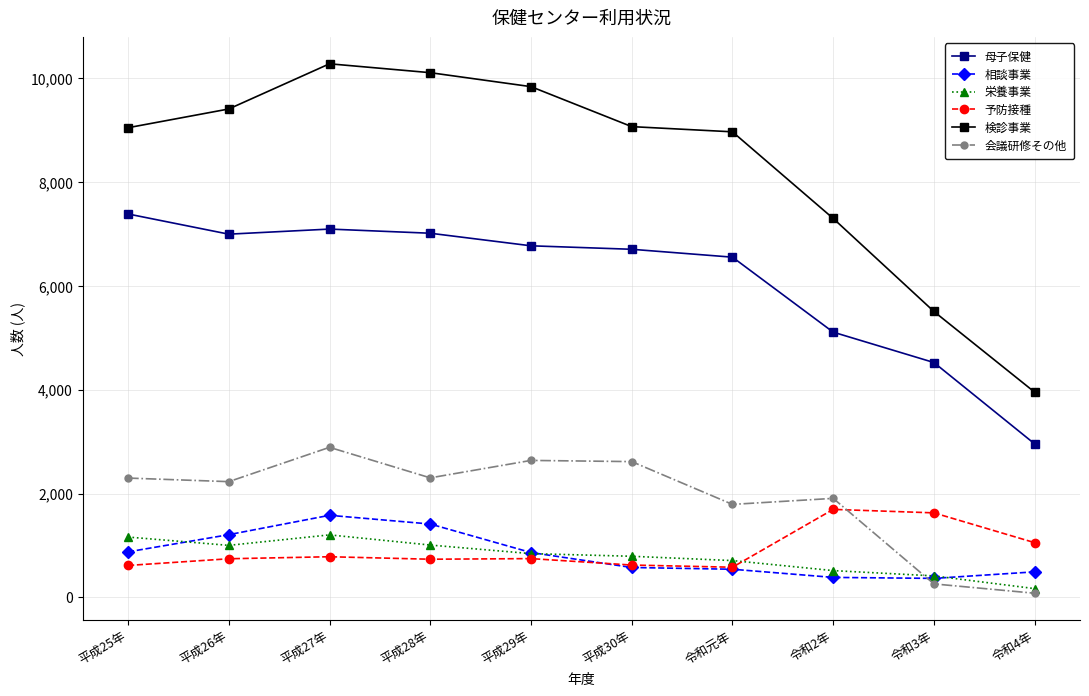

The 母子保健 series shows 6995 at 平成26年. True or false?

True